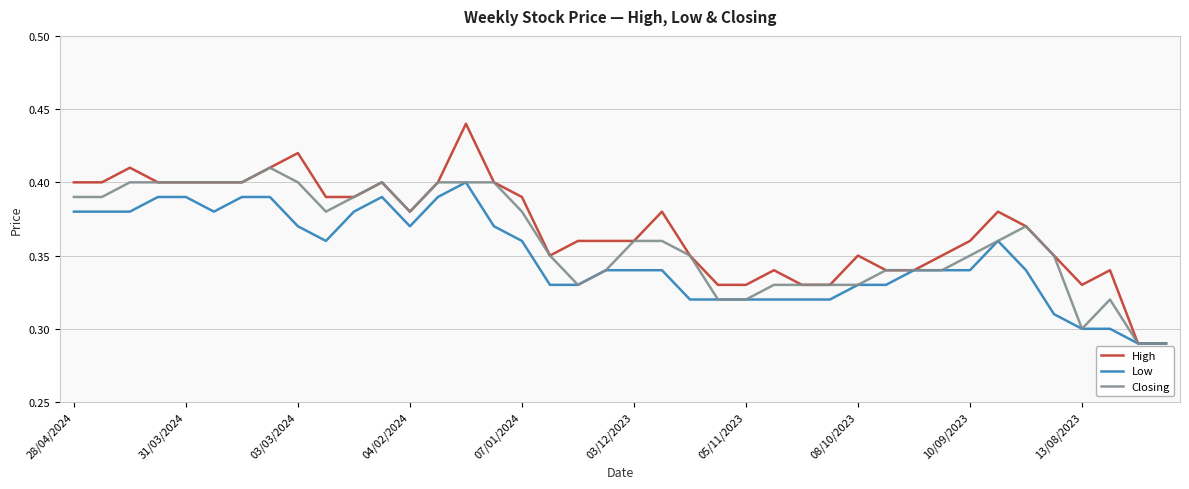

Which series has the largest range (max minus min)?

High